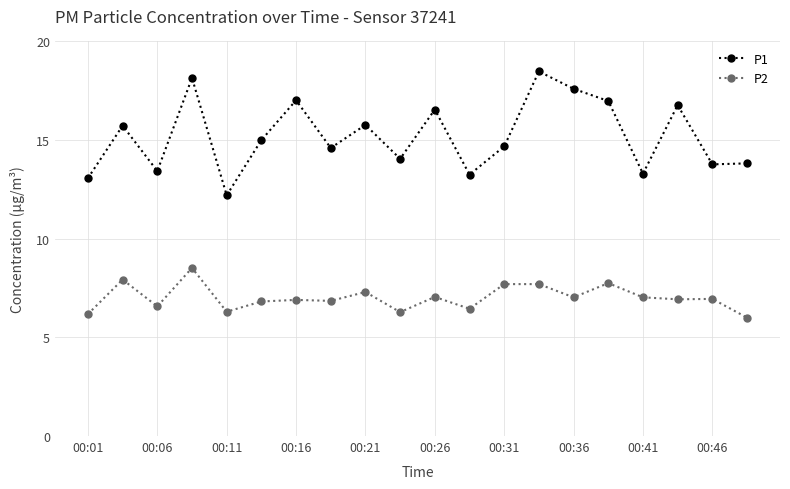

True or false: P1 and P2 intersect in this chart.

False